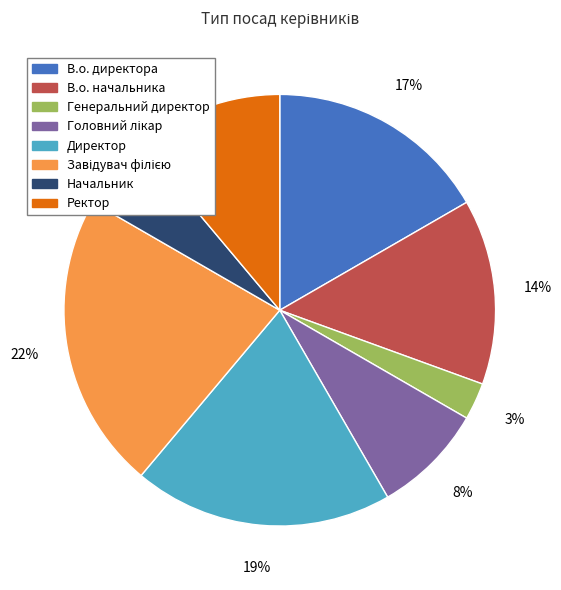

To the nearest percent, what percentage of the pie is Ректор?

11%